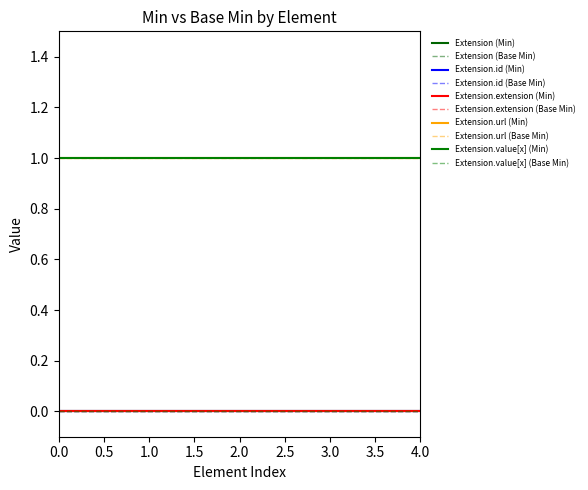

At how many categories does at least one series exceed 0?

5